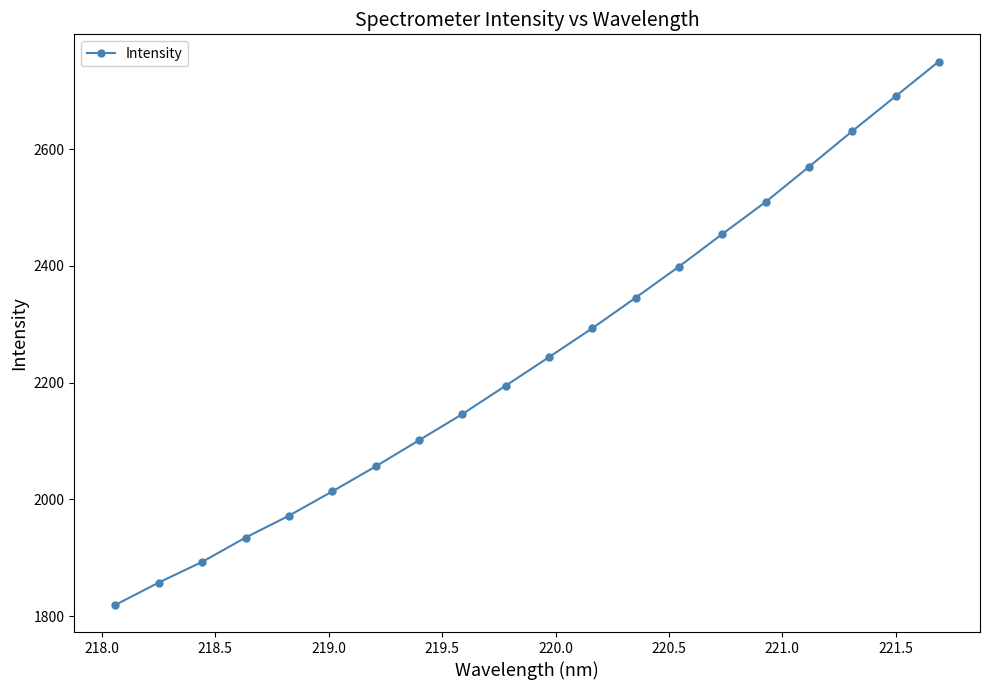

What is the difference between the second highest and minimum values?

871.3